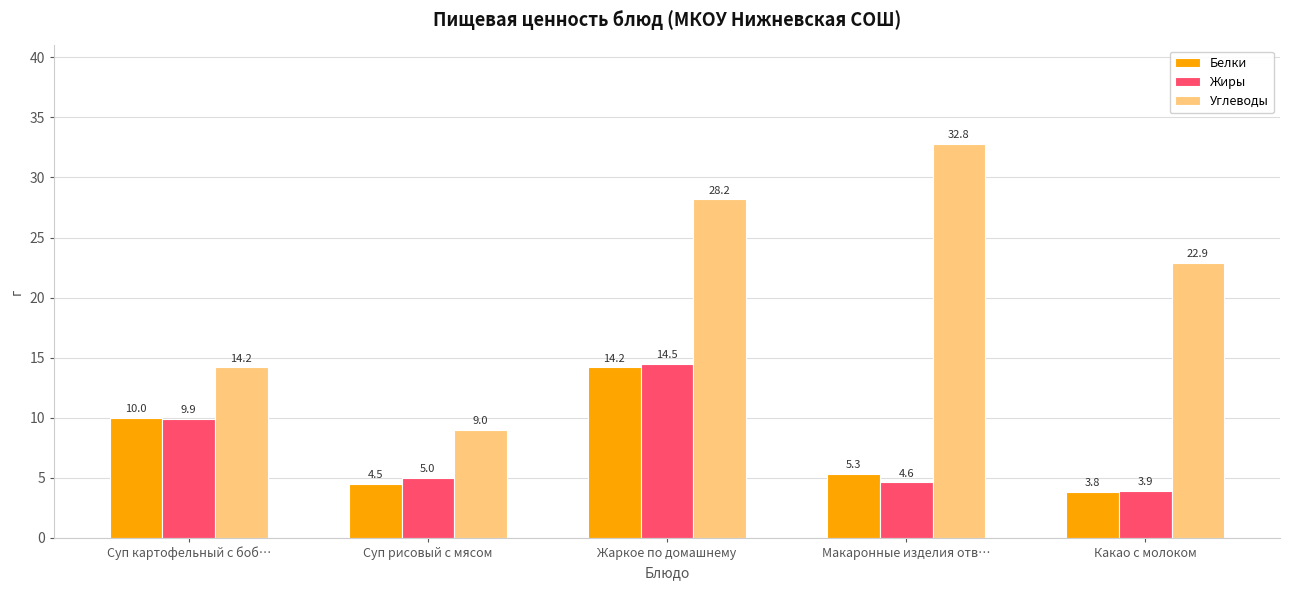

Between Суп рисовый с мясом and Жаркое по домашнему, which series saw the biggest shift?

Углеводы